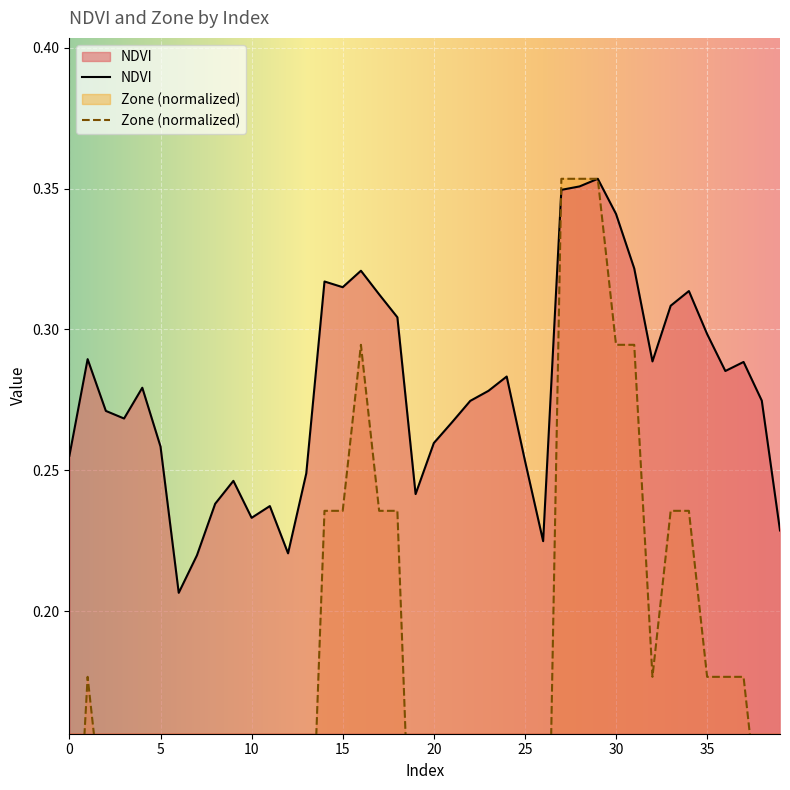

What is the total value across all series at 11?

0.3